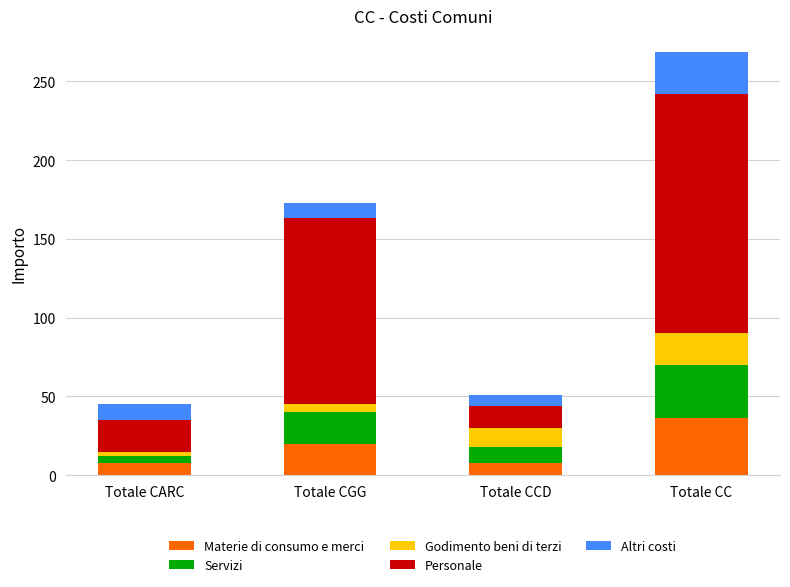

What is the sum of all Materie di consumo e merci values?

72